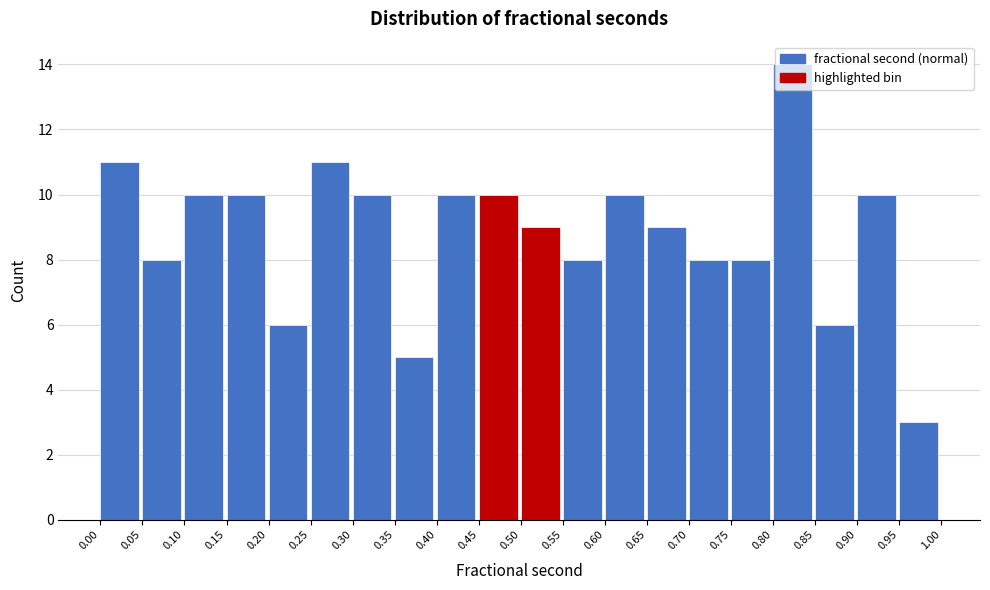

Which range on the x-axis has the tallest bar?

0.80 to 0.85